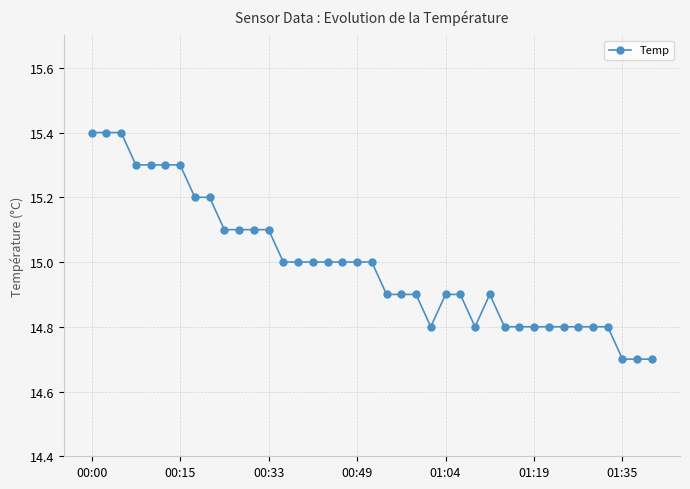

What is the value of the 4th point from the left?

15.3